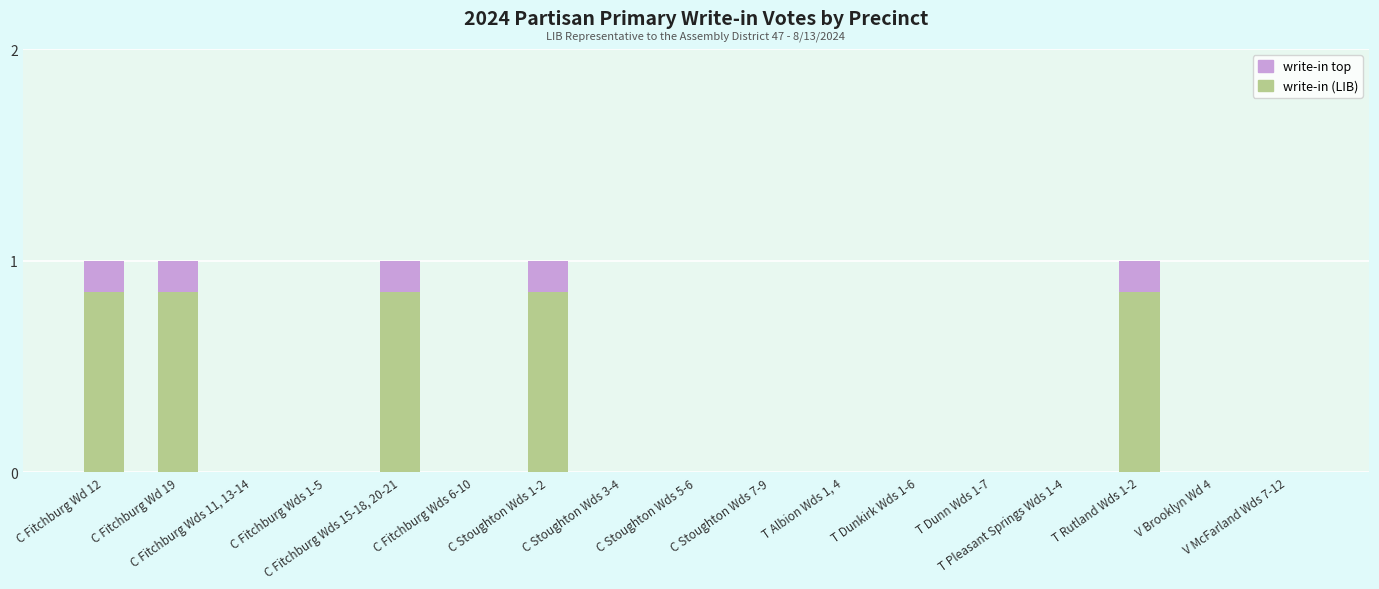

What position from the left is C Stoughton Wds 7-9?

10